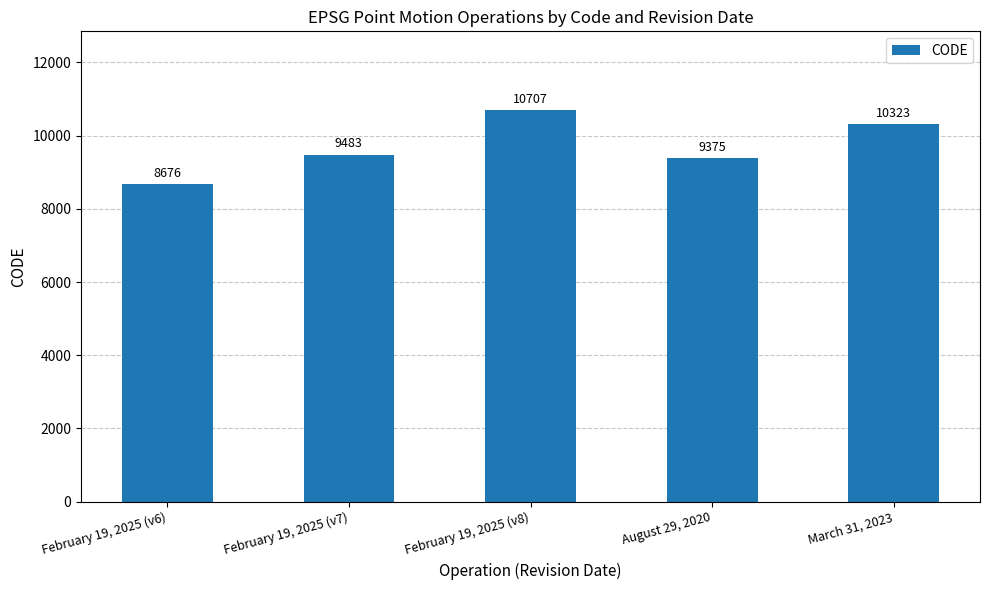

What is the value of the 5th bar from the left?

10323